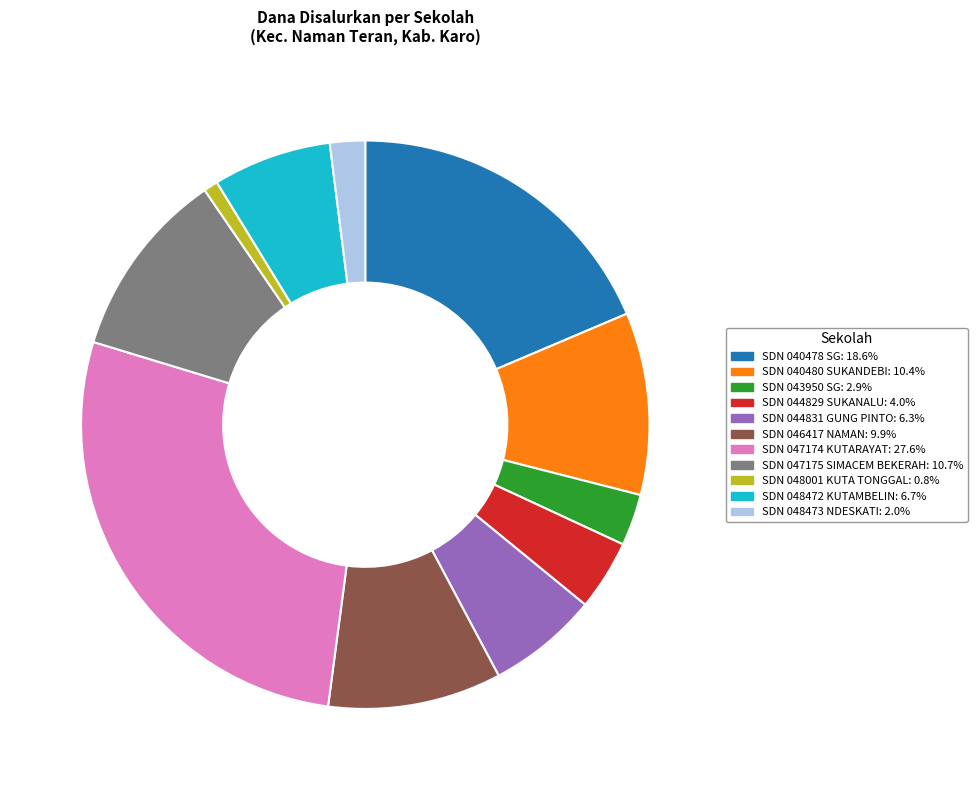

Does any single category account for the majority?

No